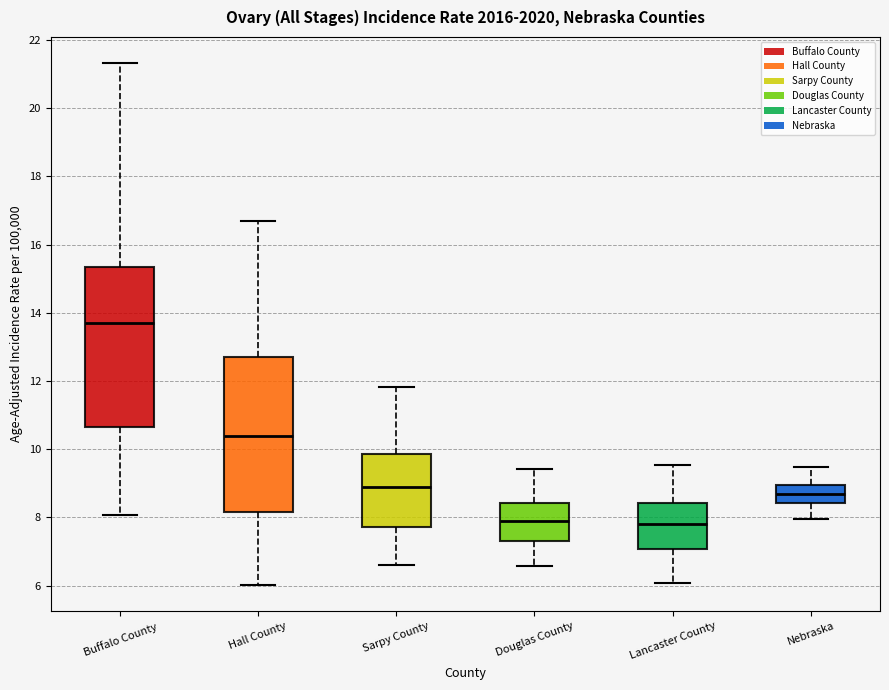

Reading left to right, transcribe this box plot: for each box, give where its median line is, the range the box spans, and where its two whiskers end, as read against the y-axis. The values are not printed on the chart, so give them approximately, as read against the axis.

Buffalo County: median 13.8, box 10.6 to 15.4, whiskers 8.0 to 21.4
Hall County: median 10.4, box 8.2 to 12.8, whiskers 6.0 to 16.8
Sarpy County: median 9.0, box 7.8 to 9.8, whiskers 6.6 to 11.8
Douglas County: median 8.0, box 7.4 to 8.4, whiskers 6.6 to 9.4
Lancaster County: median 7.8, box 7.0 to 8.4, whiskers 6.0 to 9.6
Nebraska: median 8.8, box 8.4 to 9.0, whiskers 8.0 to 9.4